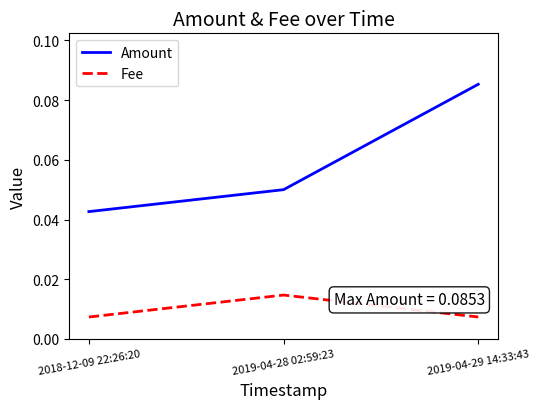

How many lines are shown in the chart?

2